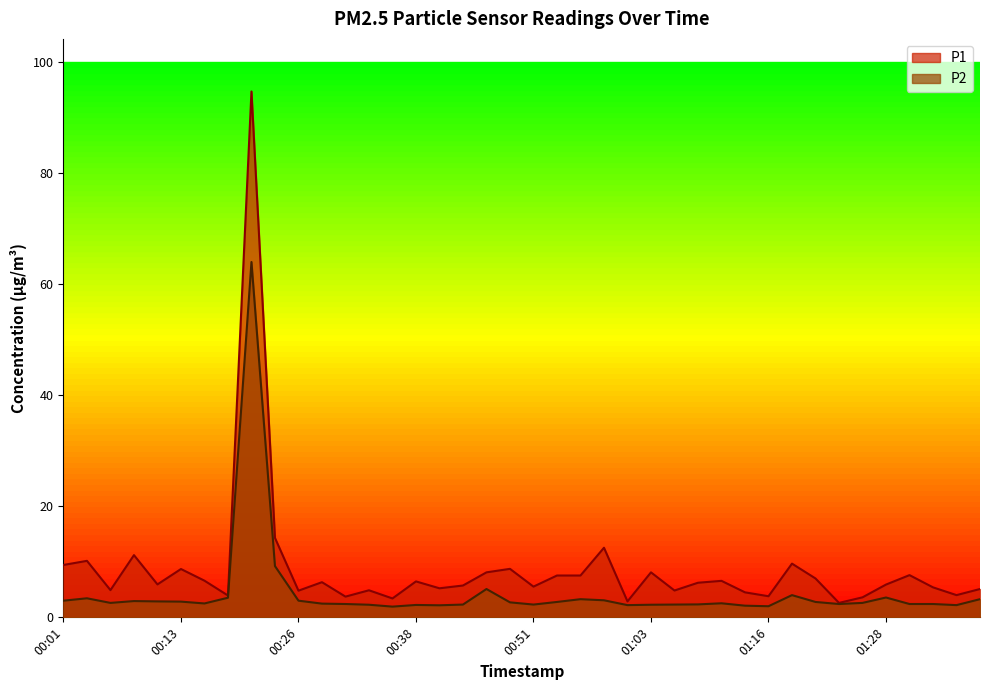

Which series has the widest spread of values?

P1